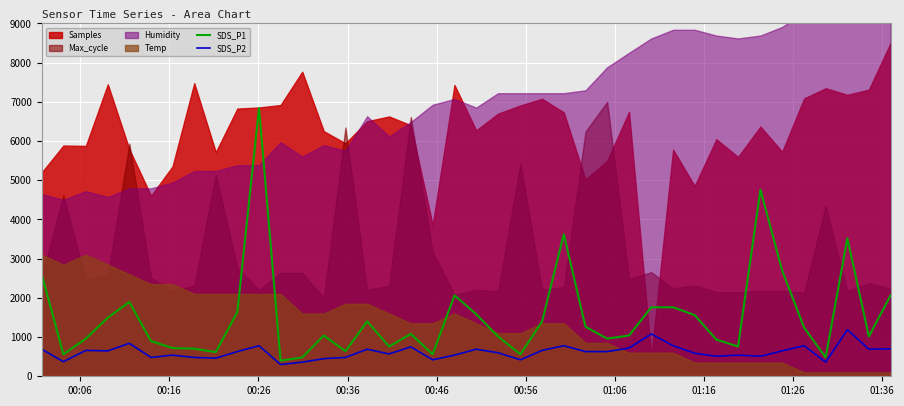

What is the minimum value for SDS_P1?

400.0